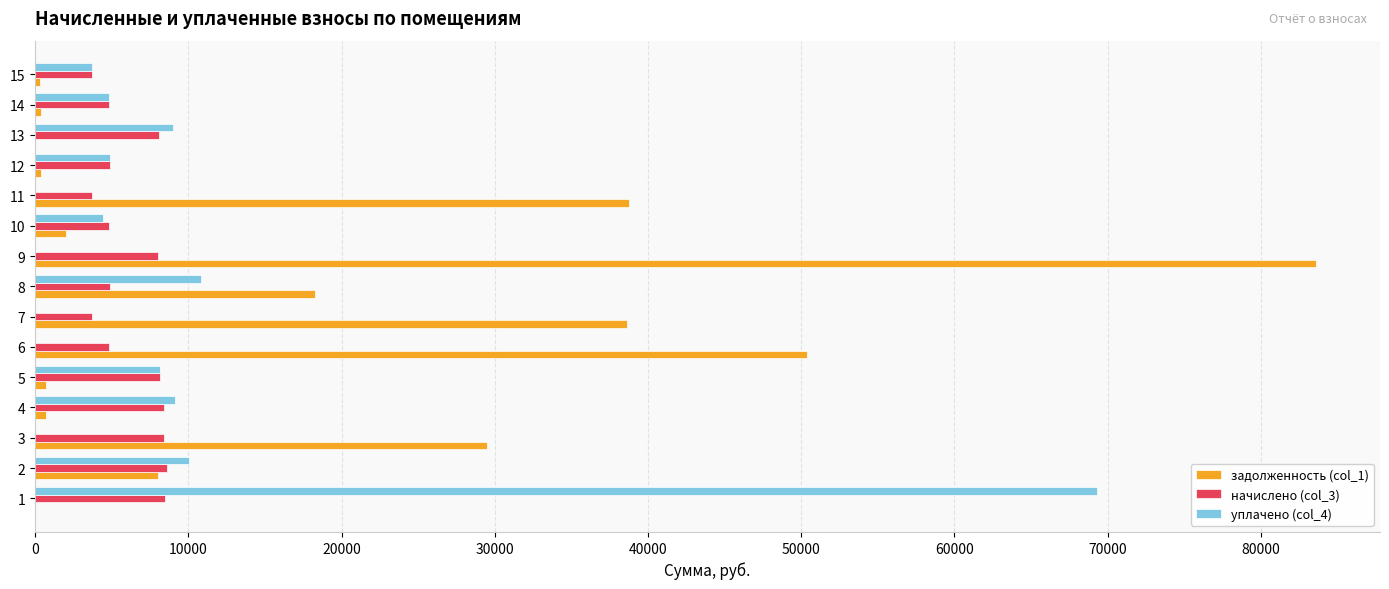

Which series changed the most between 6 and 9?

задолженность (col_1)